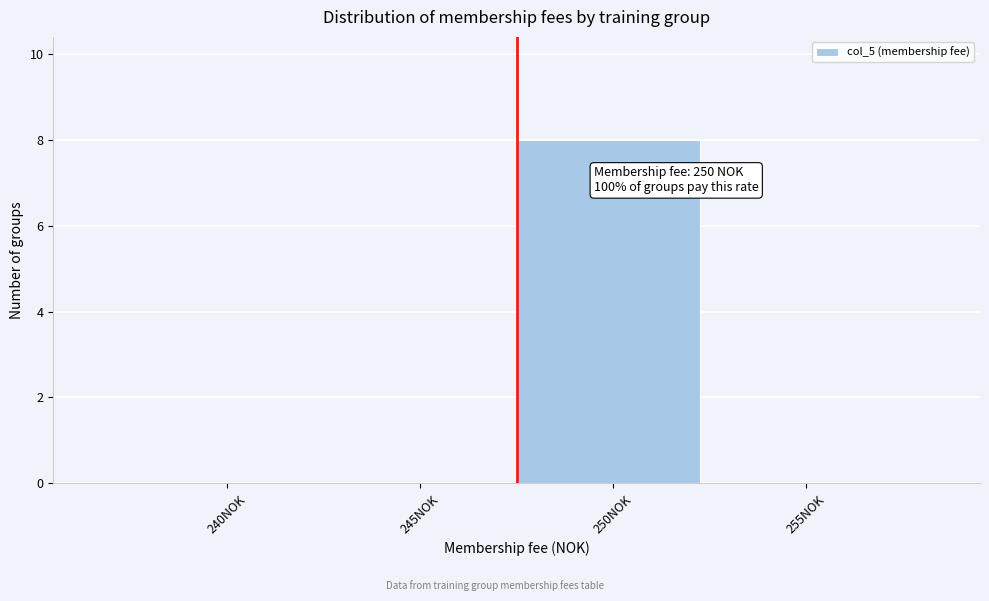

Reading left to right, transcribe all the data shown in this chart.

240NOK=0	245NOK=0	250NOK=8	255NOK=0